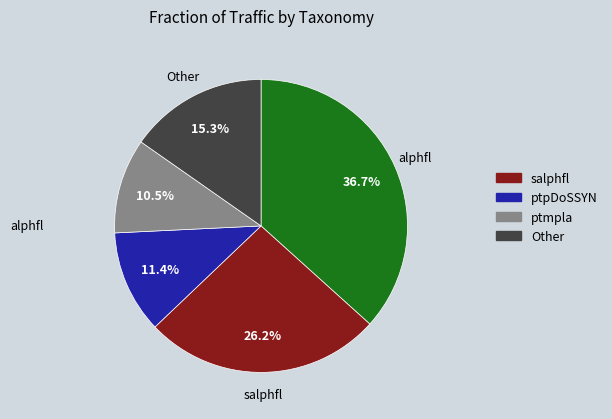

How many segments does this pie chart have?

5